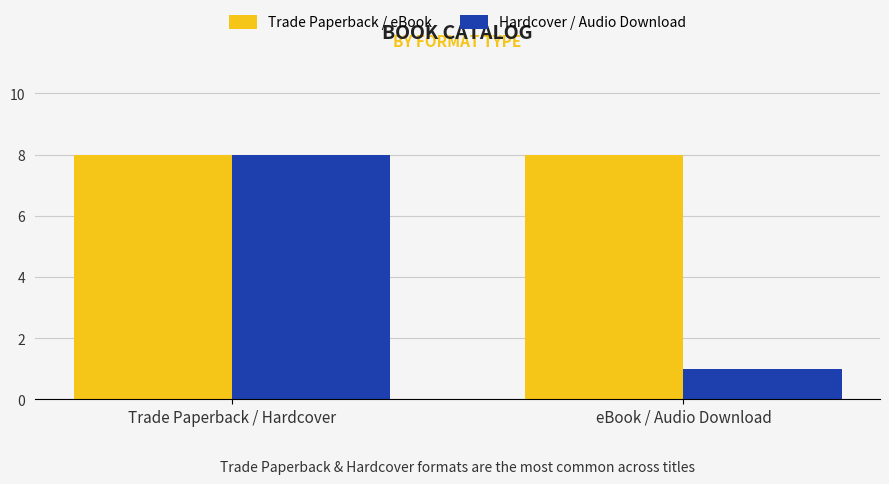

At which label is Hardcover / Audio Download closest to 4?

eBook / Audio Download